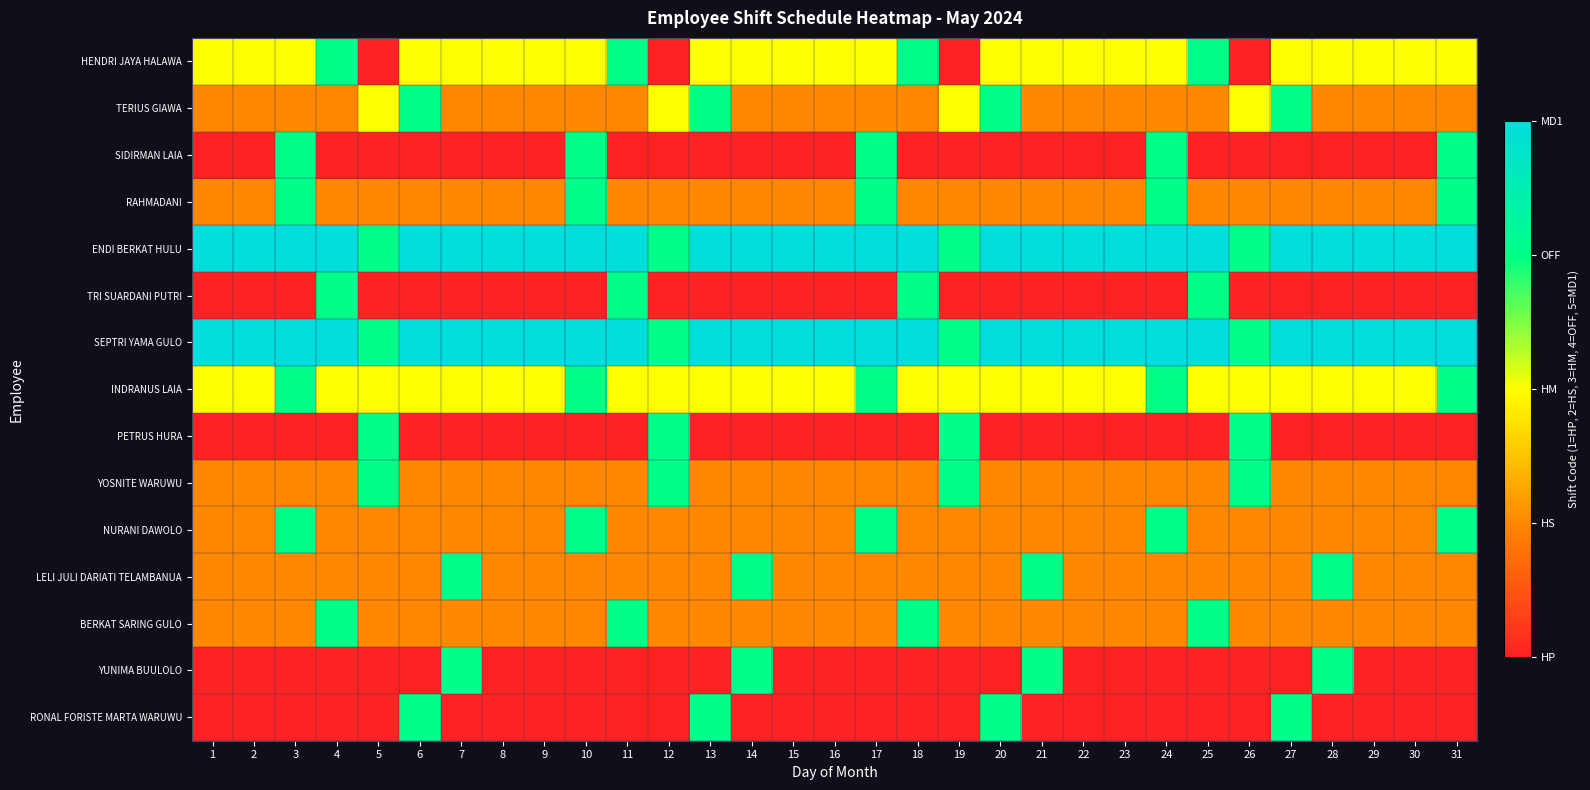

What is the total value across all series at 21?

38